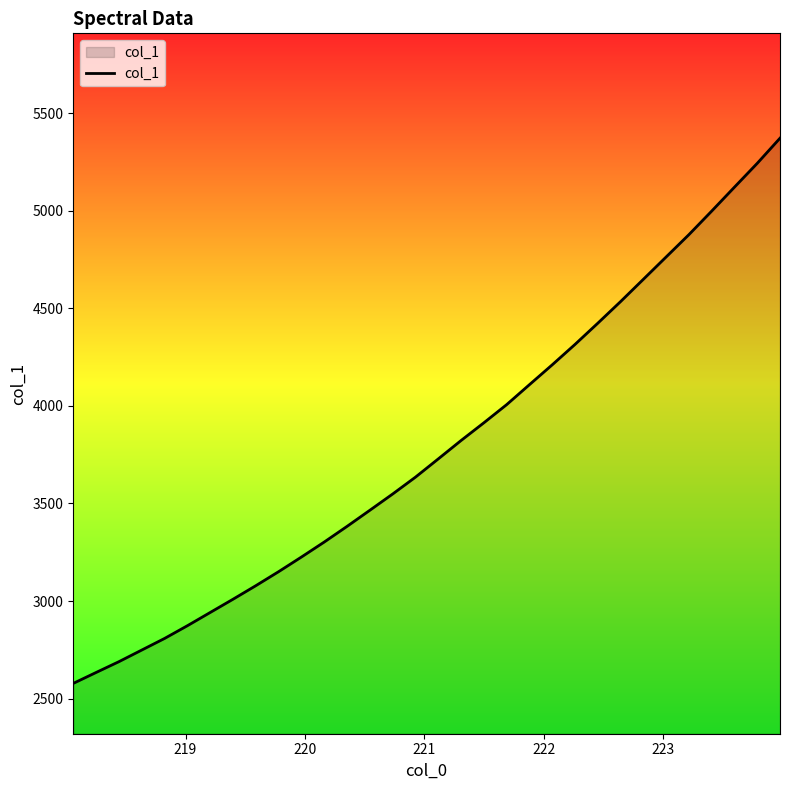

Does the chart display data point markers on the line(s)?

No